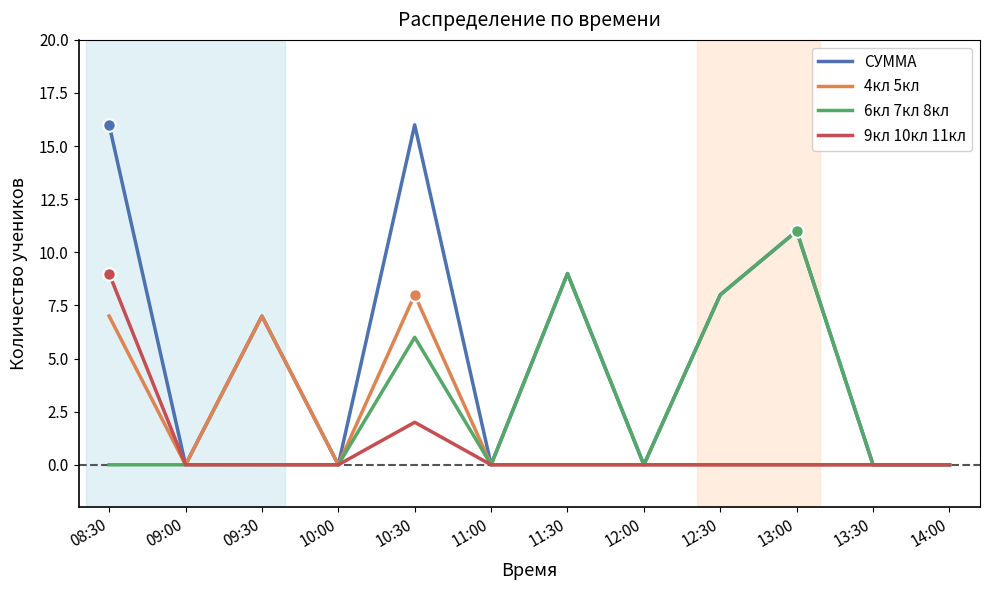

Which series has the widest spread of values?

СУММА